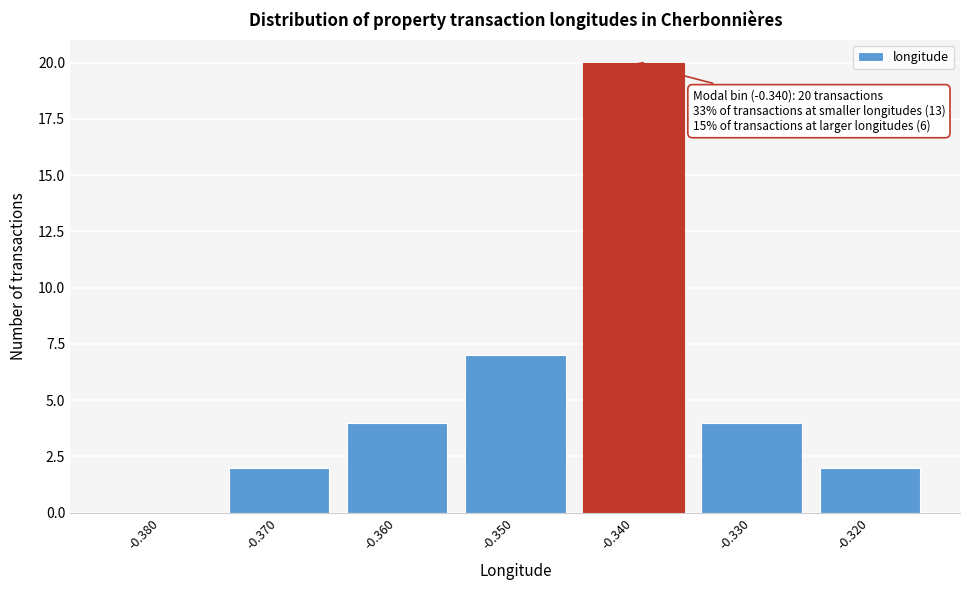

Reading left to right, list all the values displayed in this chart.

-0.380=0	-0.370=2	-0.360=4	-0.350=7	-0.340=20	-0.330=4	-0.320=2